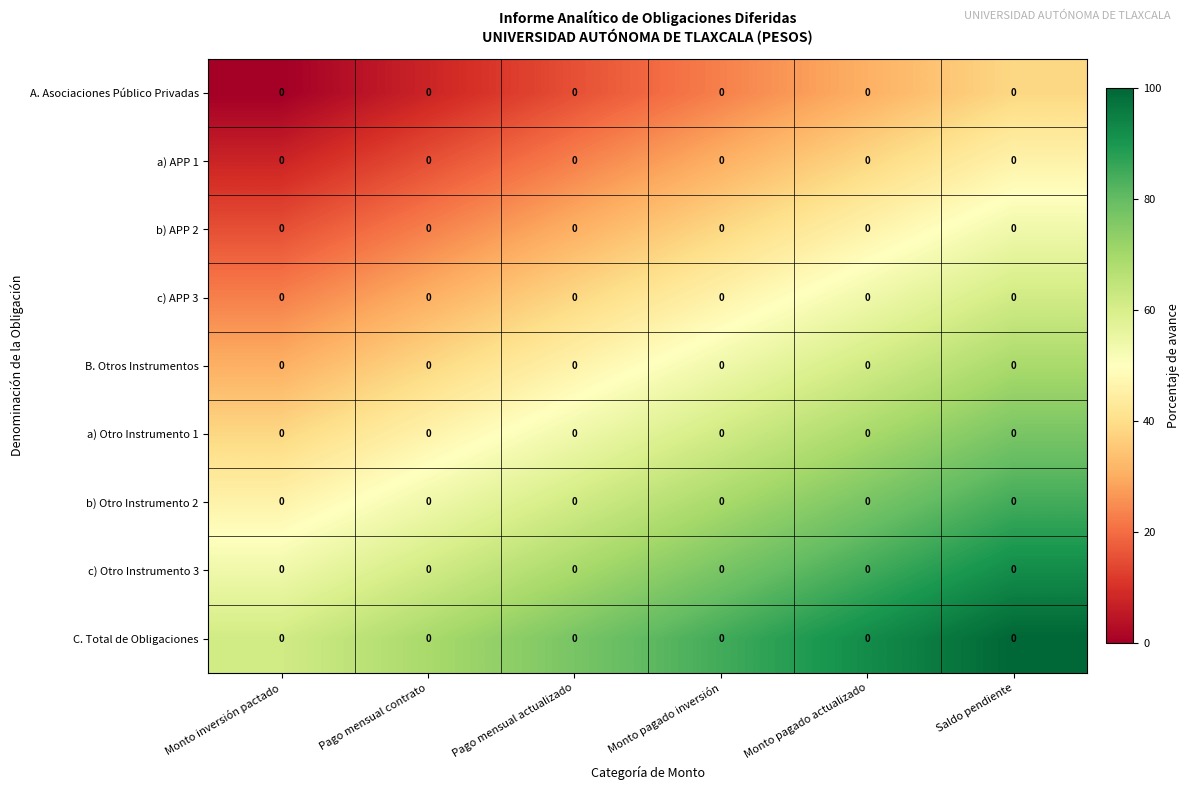

Reading right to left, extract all data points from this chart.

A. Asociaciones Público Privadas: Saldo pendiente=0.0	Monto pagado actualizado=0.0	Monto pagado inversión=0.0	Pago mensual actualizado=0.0	Pago mensual contrato=0.0	Monto inversión pactado=0.0
a) APP 1: Saldo pendiente=0.0	Monto pagado actualizado=0.0	Monto pagado inversión=0.0	Pago mensual actualizado=0.0	Pago mensual contrato=0.0	Monto inversión pactado=0.0
b) APP 2: Saldo pendiente=0.0	Monto pagado actualizado=0.0	Monto pagado inversión=0.0	Pago mensual actualizado=0.0	Pago mensual contrato=0.0	Monto inversión pactado=0.0
c) APP 3: Saldo pendiente=0.0	Monto pagado actualizado=0.0	Monto pagado inversión=0.0	Pago mensual actualizado=0.0	Pago mensual contrato=0.0	Monto inversión pactado=0.0
B. Otros Instrumentos: Saldo pendiente=0.0	Monto pagado actualizado=0.0	Monto pagado inversión=0.0	Pago mensual actualizado=0.0	Pago mensual contrato=0.0	Monto inversión pactado=0.0
a) Otro Instrumento 1: Saldo pendiente=0.0	Monto pagado actualizado=0.0	Monto pagado inversión=0.0	Pago mensual actualizado=0.0	Pago mensual contrato=0.0	Monto inversión pactado=0.0
b) Otro Instrumento 2: Saldo pendiente=0.0	Monto pagado actualizado=0.0	Monto pagado inversión=0.0	Pago mensual actualizado=0.0	Pago mensual contrato=0.0	Monto inversión pactado=0.0
c) Otro Instrumento 3: Saldo pendiente=0.0	Monto pagado actualizado=0.0	Monto pagado inversión=0.0	Pago mensual actualizado=0.0	Pago mensual contrato=0.0	Monto inversión pactado=0.0
C. Total de Obligaciones: Saldo pendiente=0.0	Monto pagado actualizado=0.0	Monto pagado inversión=0.0	Pago mensual actualizado=0.0	Pago mensual contrato=0.0	Monto inversión pactado=0.0